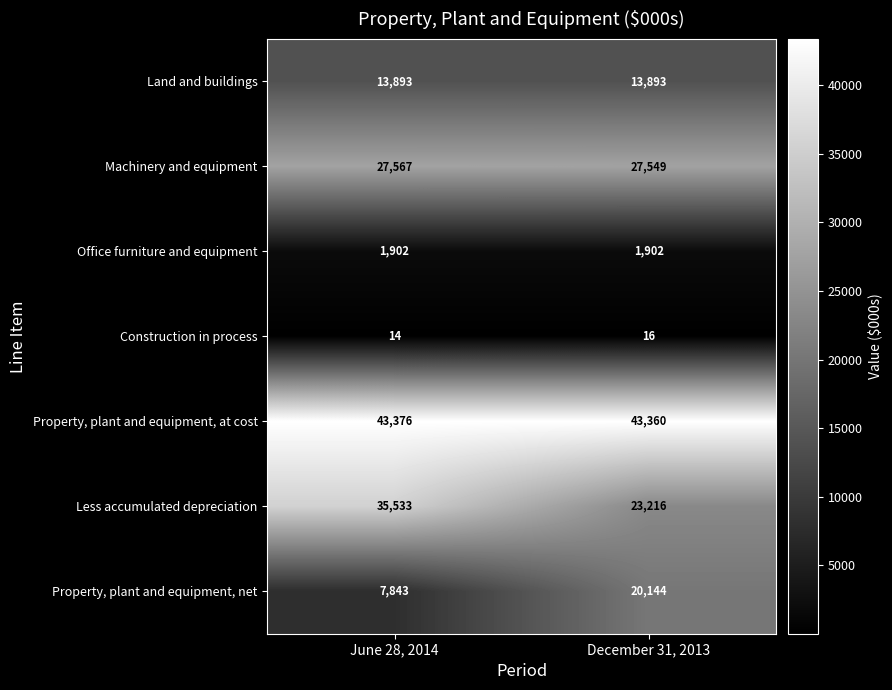

At which label is Construction in process closest to 15?

June 28, 2014